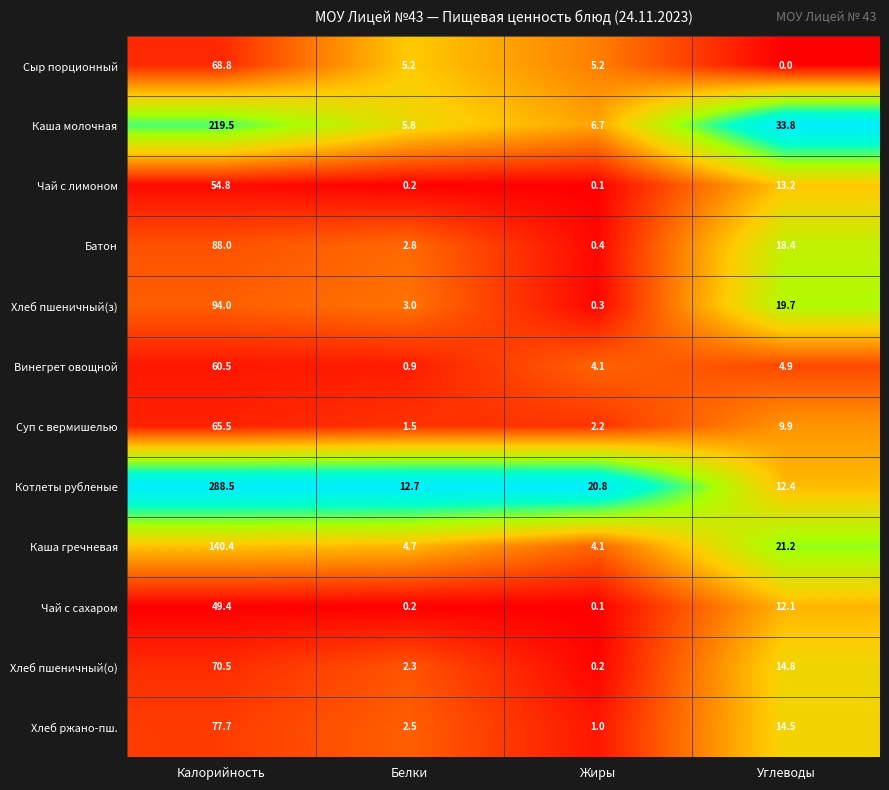

What is the average value of the Батон series?

27.4